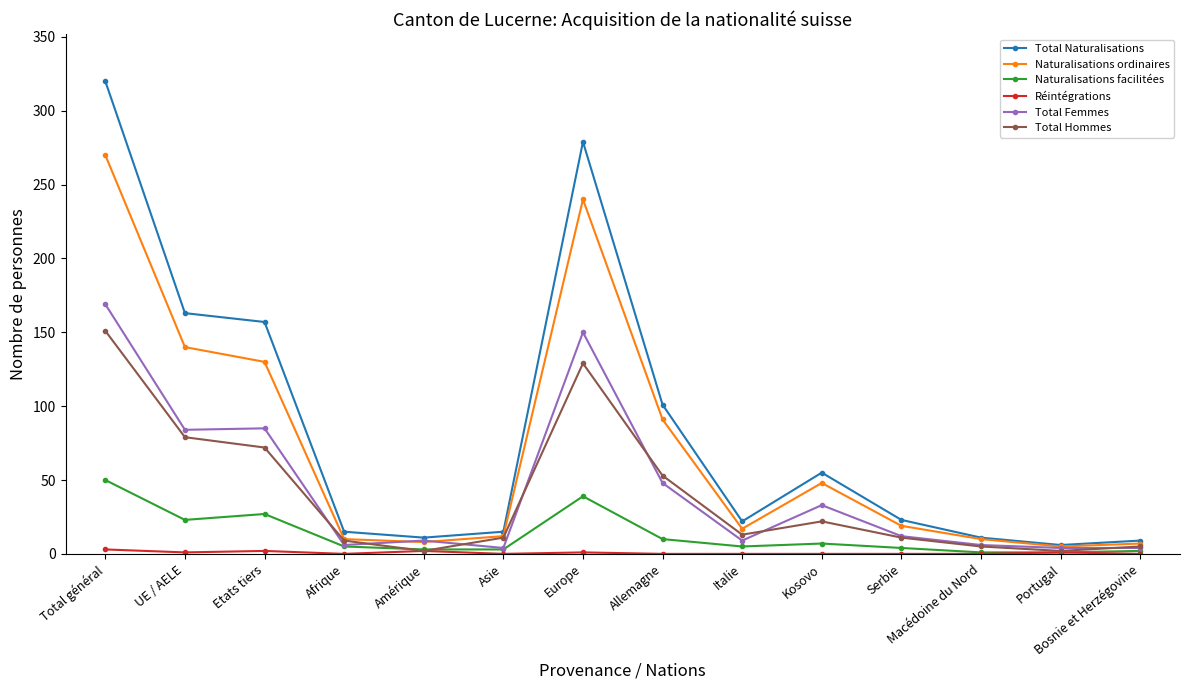

Which series changed the most between Afrique and Kosovo?

Total Naturalisations